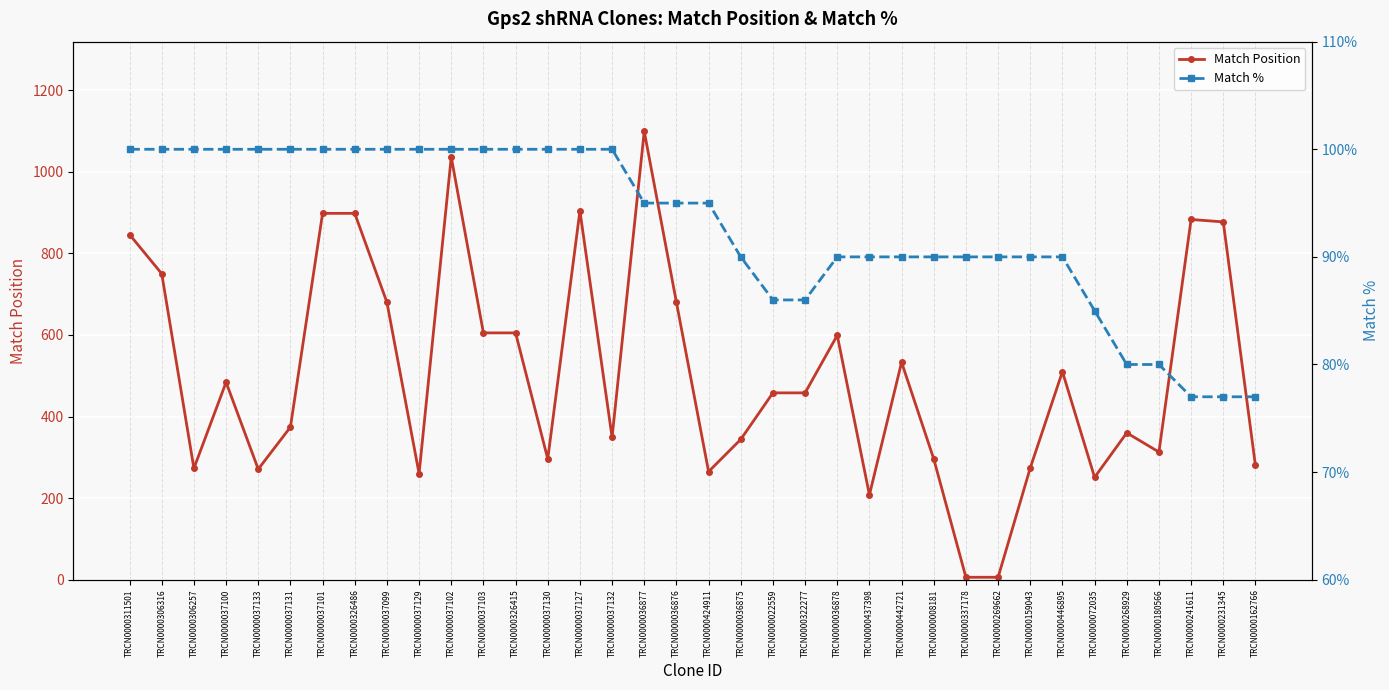

True or false: Match Position and Match % cross at least once.

True